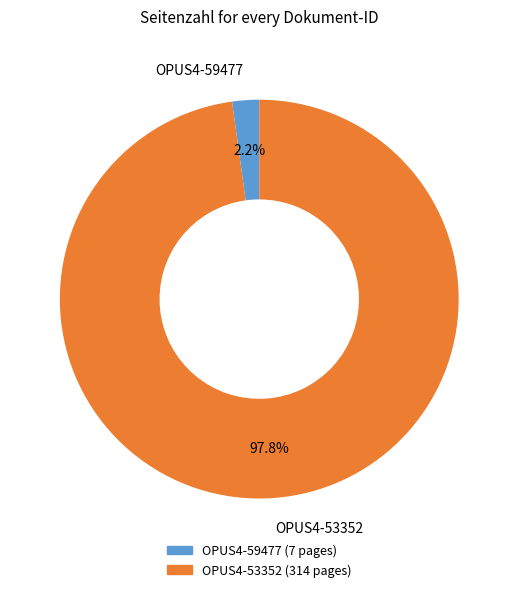

How much of the chart is everything except OPUS4-53352?

2.2%